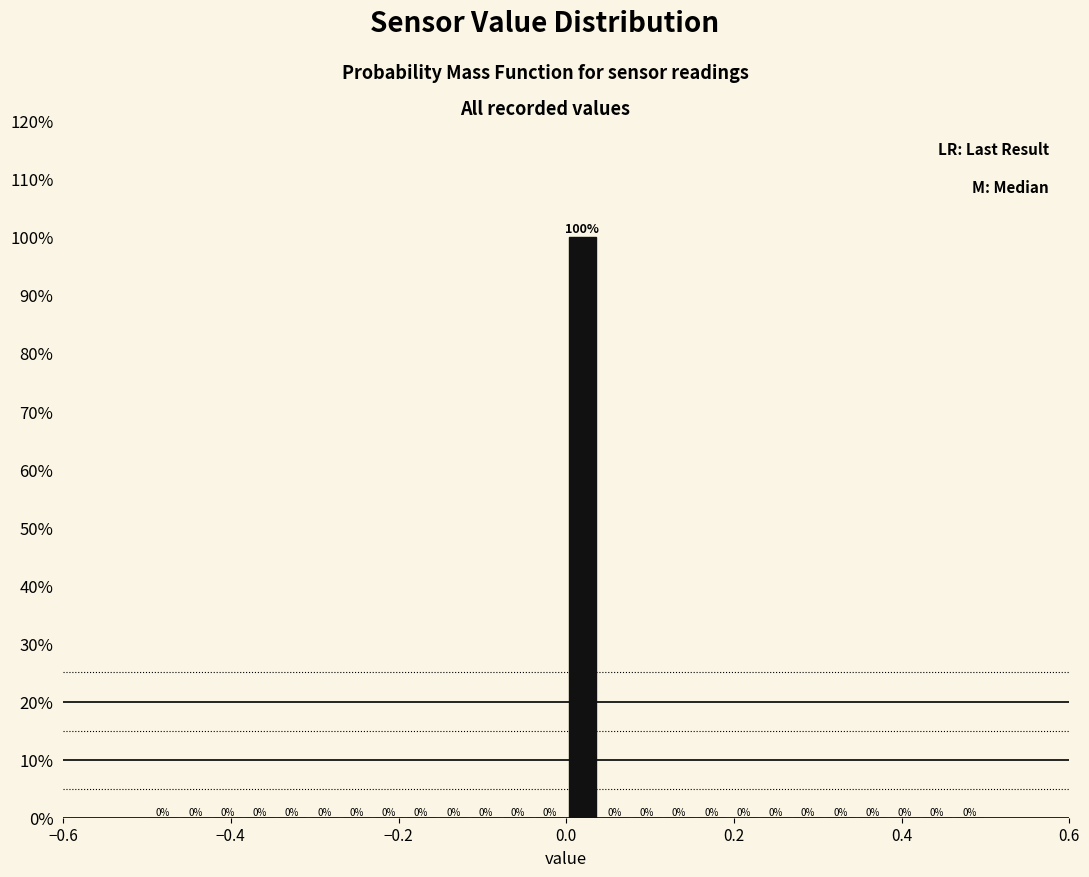

Around what value on the x-axis is the tallest bar? Give the approximate position of its centre, as read against the axis.

0.02